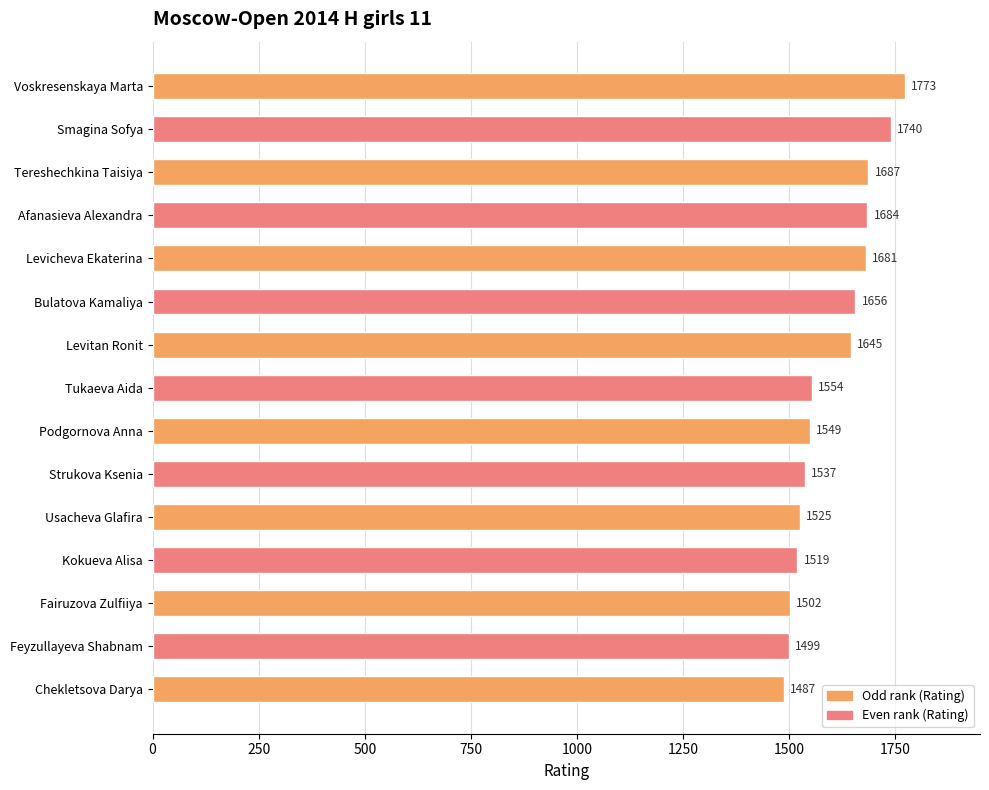

What is the difference between the values at Afanasieva Alexandra and Fairuzova Zulfiiya?

182